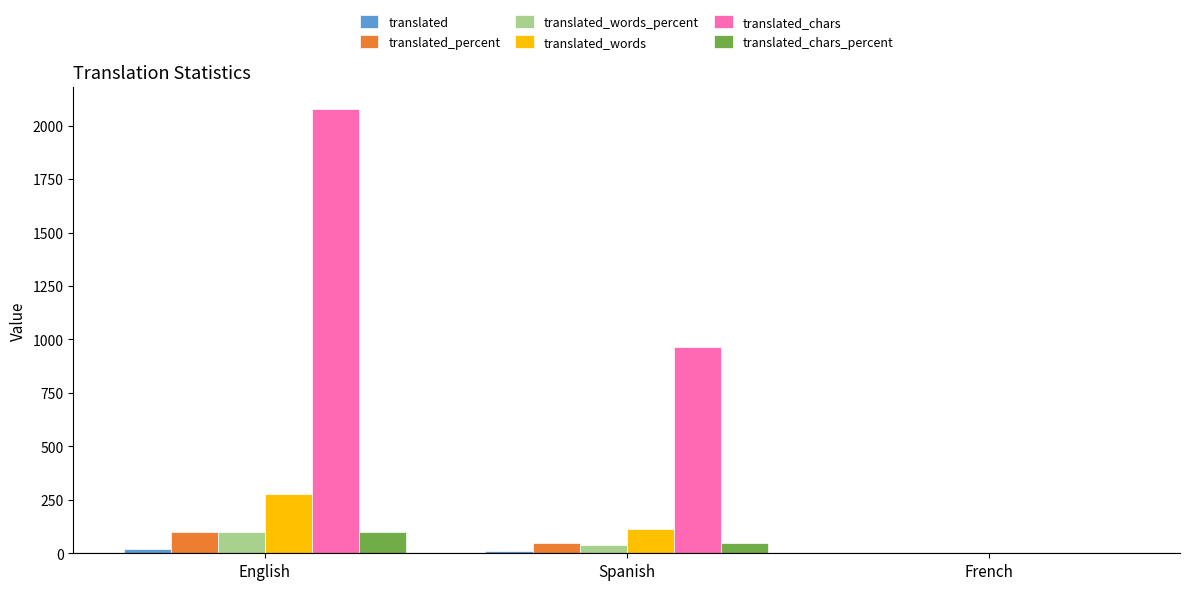

At which category is the sum across all series the highest?

English